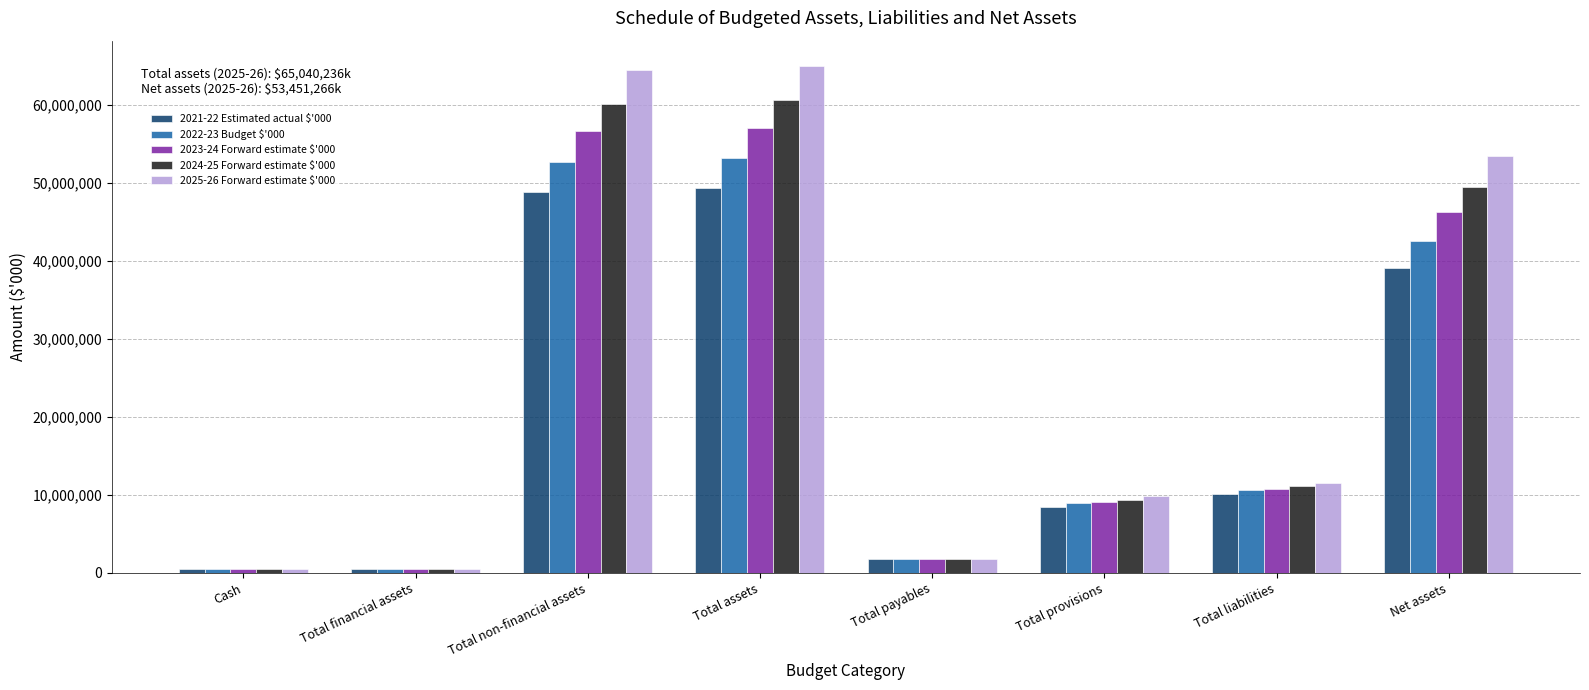

What is the total value across all series at Total non-financial assets?

283020888